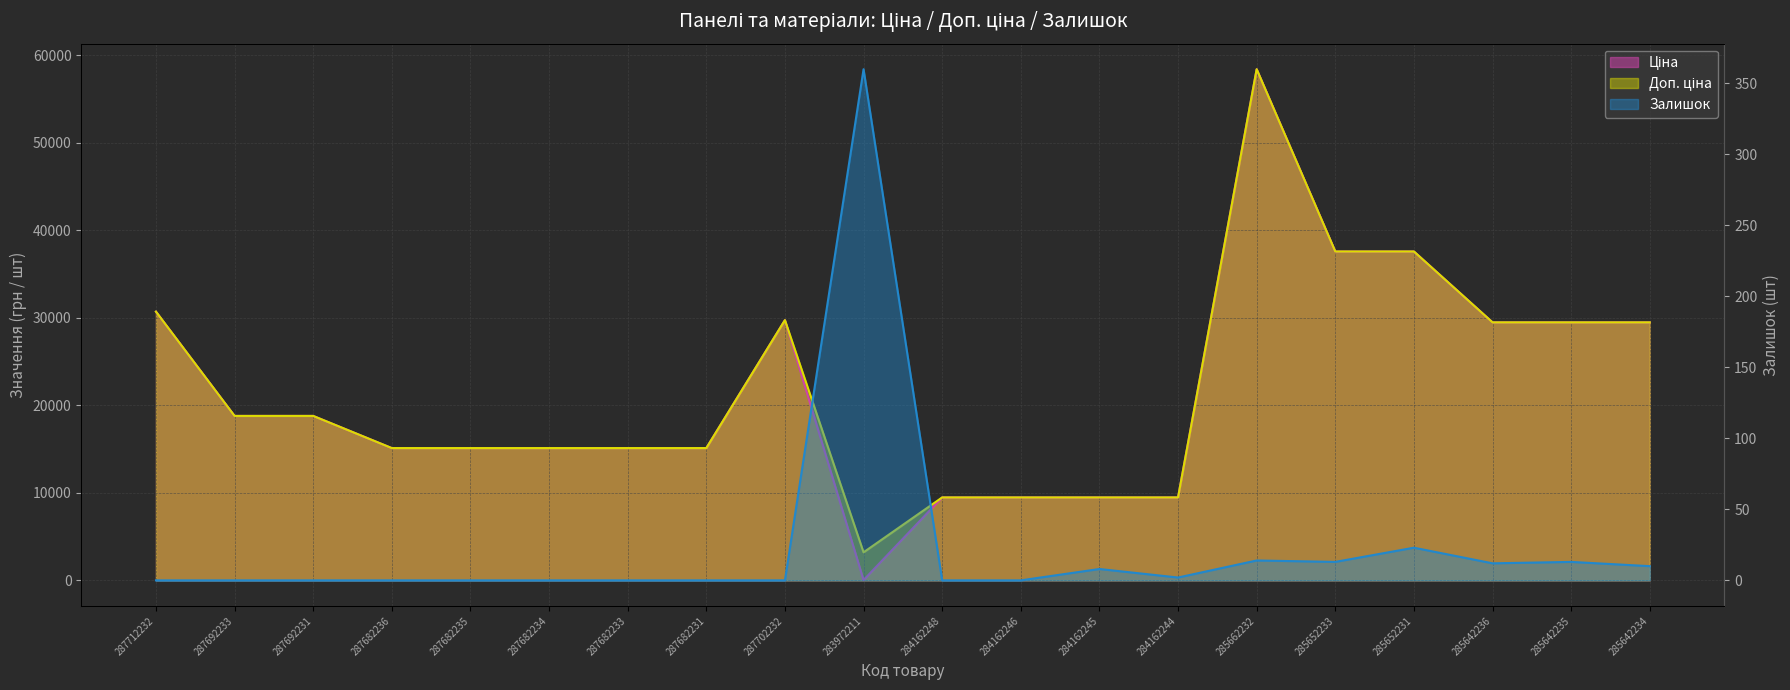

Is it true that Залишок equals 0.0 at 287702232?

True